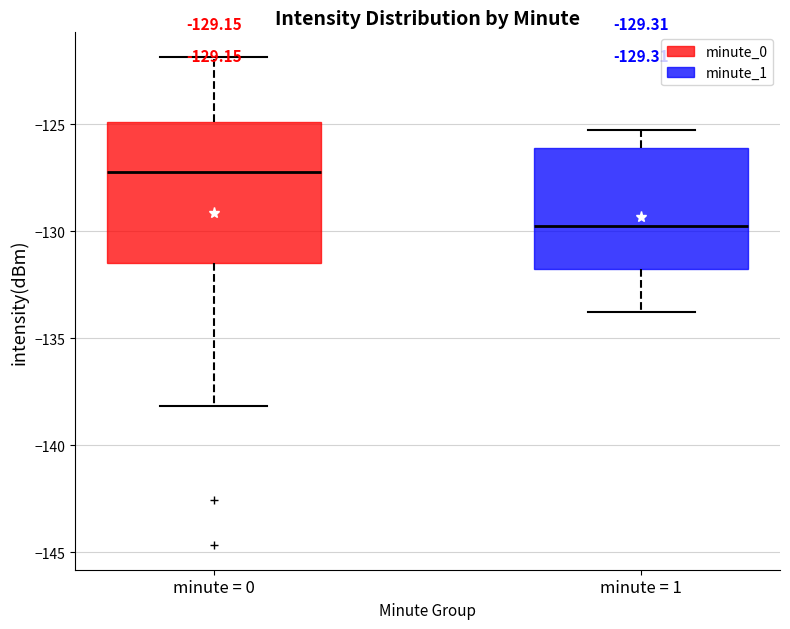

Which box is the tallest, from its lower edge to its upper edge?

minute = 0